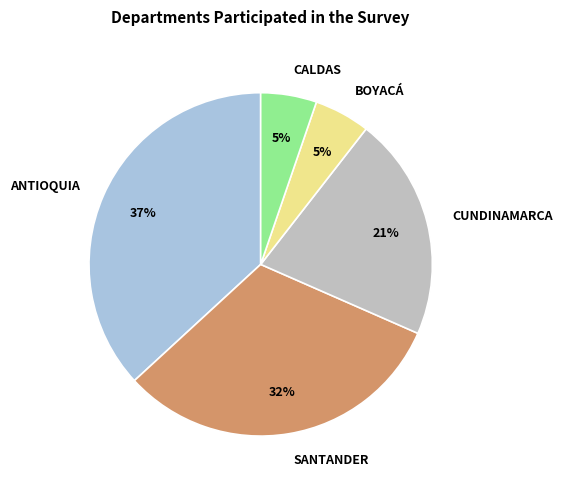

How many slices are in this pie chart?

5